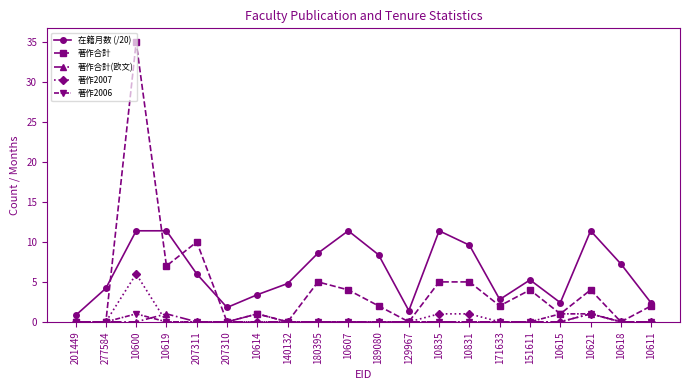

Count the number of categories in the chart.

20